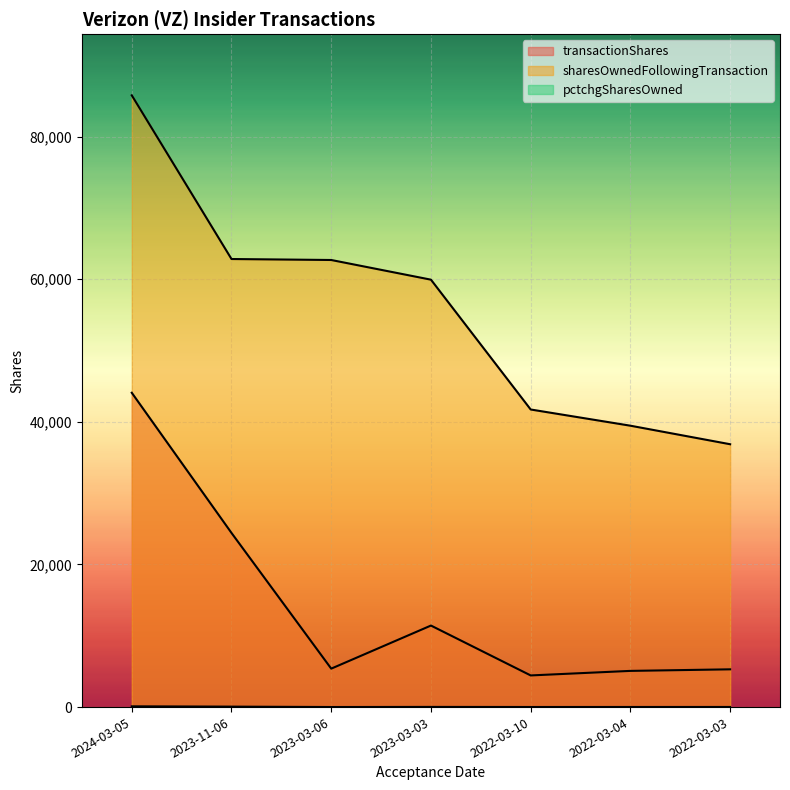

List the labels in order of sharesOwnedFollowingTransaction value, largest first.

2024-03-05, 2023-11-06, 2023-03-06, 2023-03-03, 2022-03-10, 2022-03-04, 2022-03-03